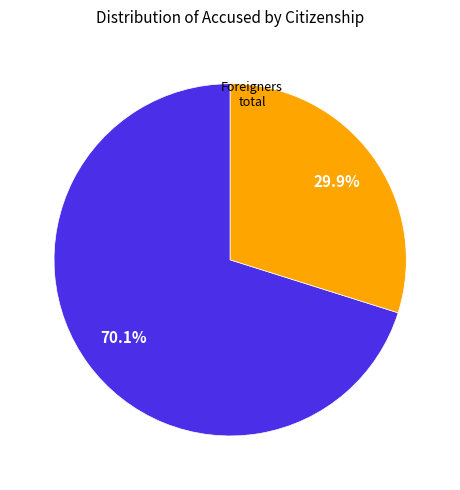

Is there any slice that represents more than half of the pie?

Yes